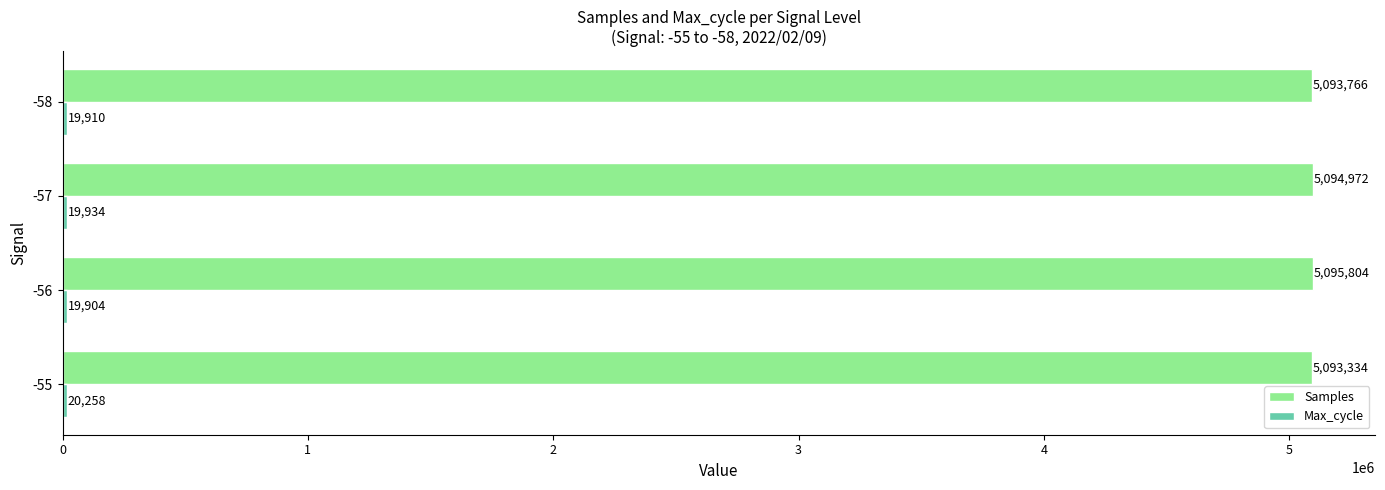

Between -55 and -58, which series saw the biggest shift?

Samples